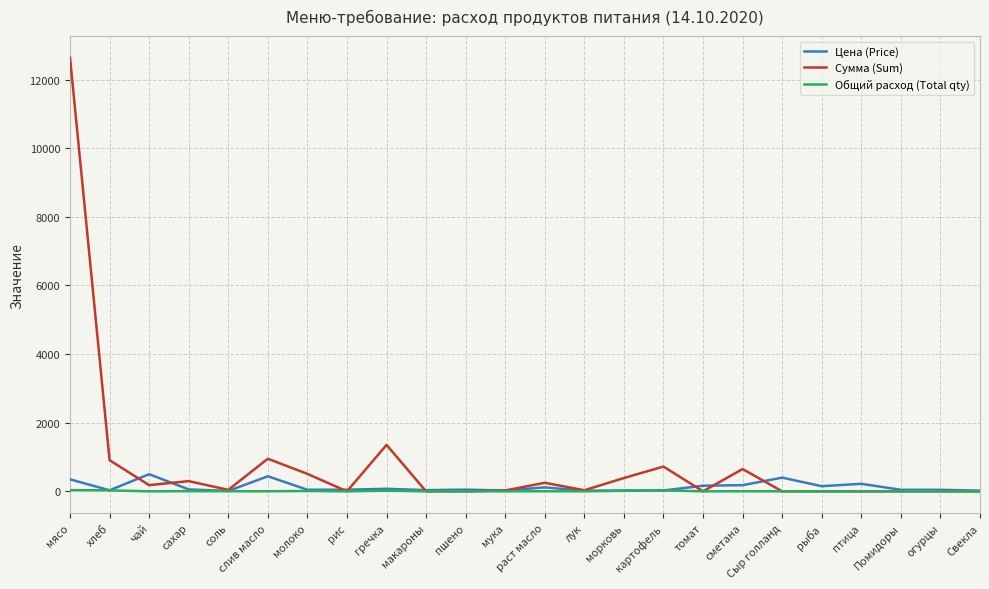

What is the average value of the Сумма (Sum) series?

789.4